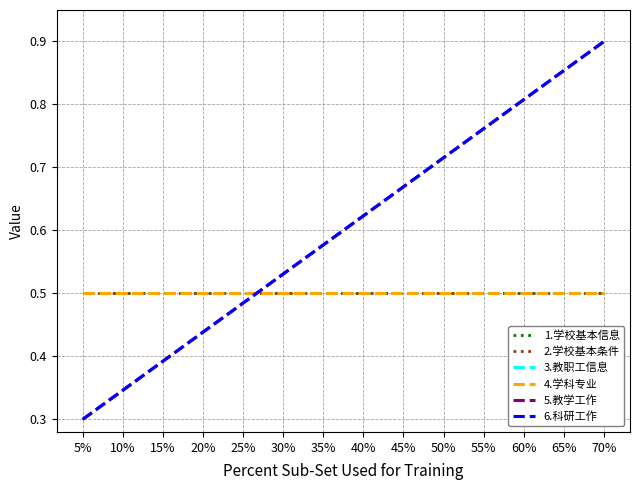

Reading left to right, transcribe all the data shown in this chart.

1.学校基本信息: 5%=0.5	10%=0.5	15%=0.5	20%=0.5	25%=0.5	30%=0.5	35%=0.5	40%=0.5	45%=0.5	50%=0.5	55%=0.5	60%=0.5	65%=0.5	70%=0.5
2.学校基本条件: 5%=0.5	10%=0.5	15%=0.5	20%=0.5	25%=0.5	30%=0.5	35%=0.5	40%=0.5	45%=0.5	50%=0.5	55%=0.5	60%=0.5	65%=0.5	70%=0.5
3.教职工信息: 5%=0.5	10%=0.5	15%=0.5	20%=0.5	25%=0.5	30%=0.5	35%=0.5	40%=0.5	45%=0.5	50%=0.5	55%=0.5	60%=0.5	65%=0.5	70%=0.5
4.学科专业: 5%=0.5	10%=0.5	15%=0.5	20%=0.5	25%=0.5	30%=0.5	35%=0.5	40%=0.5	45%=0.5	50%=0.5	55%=0.5	60%=0.5	65%=0.5	70%=0.5
5.教学工作: 5%=0.3	10%=0.3	15%=0.4	20%=0.4	25%=0.5	30%=0.5	35%=0.6	40%=0.6	45%=0.7	50%=0.7	55%=0.8	60%=0.8	65%=0.9	70%=0.9
6.科研工作: 5%=0.3	10%=0.3	15%=0.4	20%=0.4	25%=0.5	30%=0.5	35%=0.6	40%=0.6	45%=0.7	50%=0.7	55%=0.8	60%=0.8	65%=0.9	70%=0.9